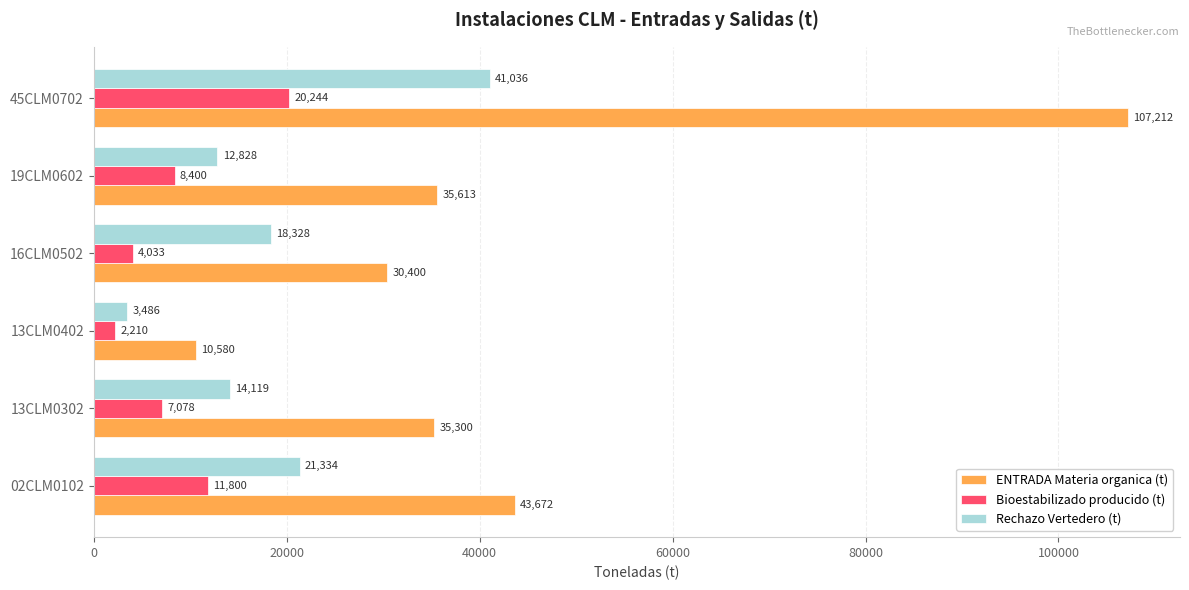

How many Bioestabilizado producido (t) values are between 4033 and 11800?

4